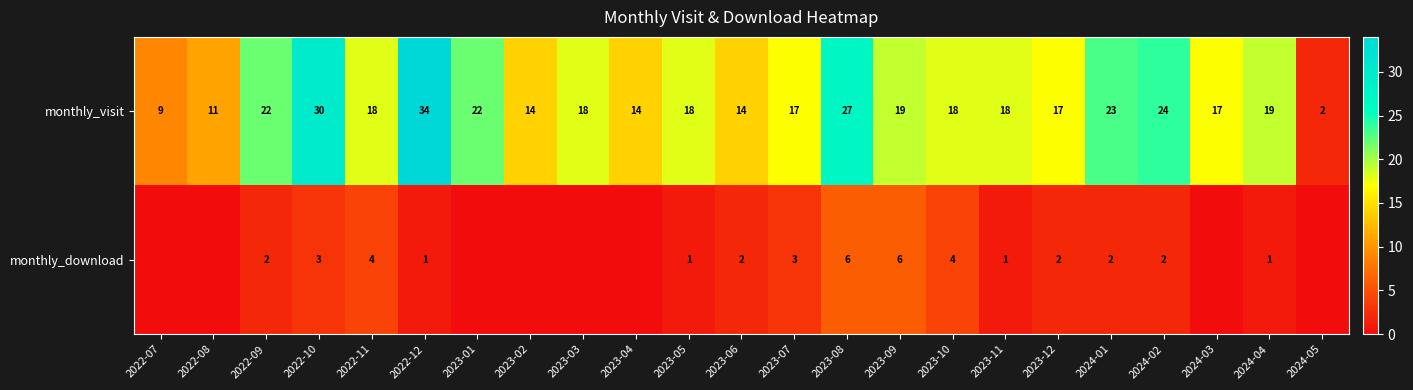

The monthly_download series shows 4 at 2024-01. True or false?

False